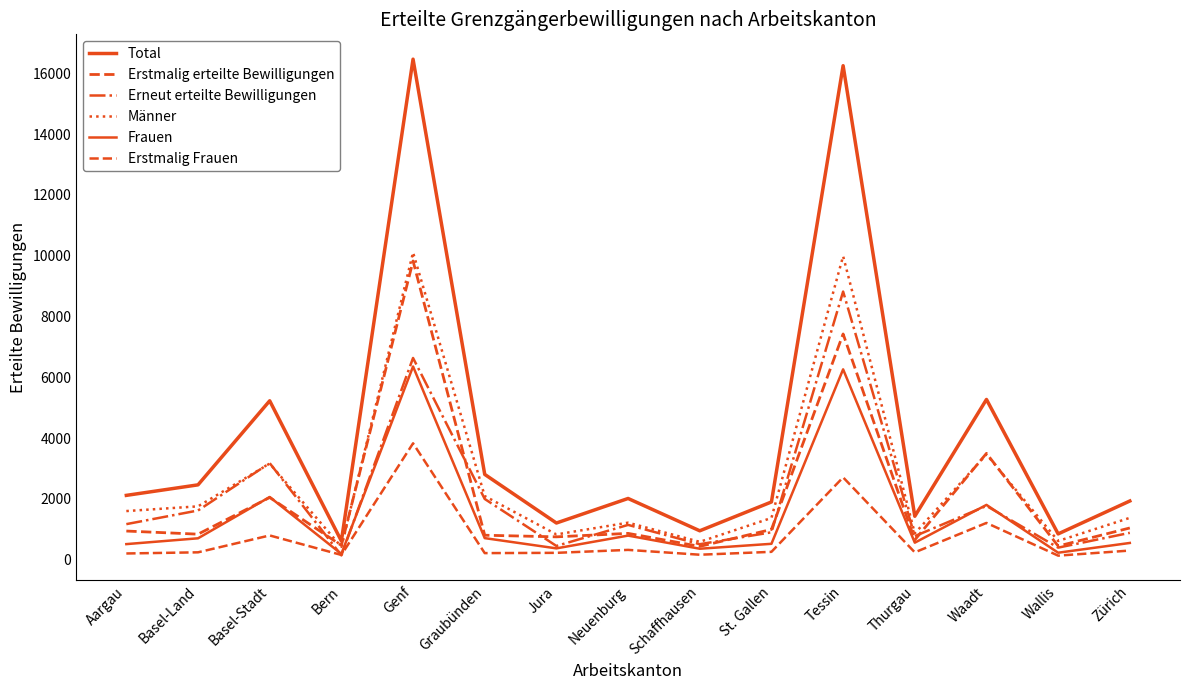

At which category does Männer reach its first local valley?

Bern